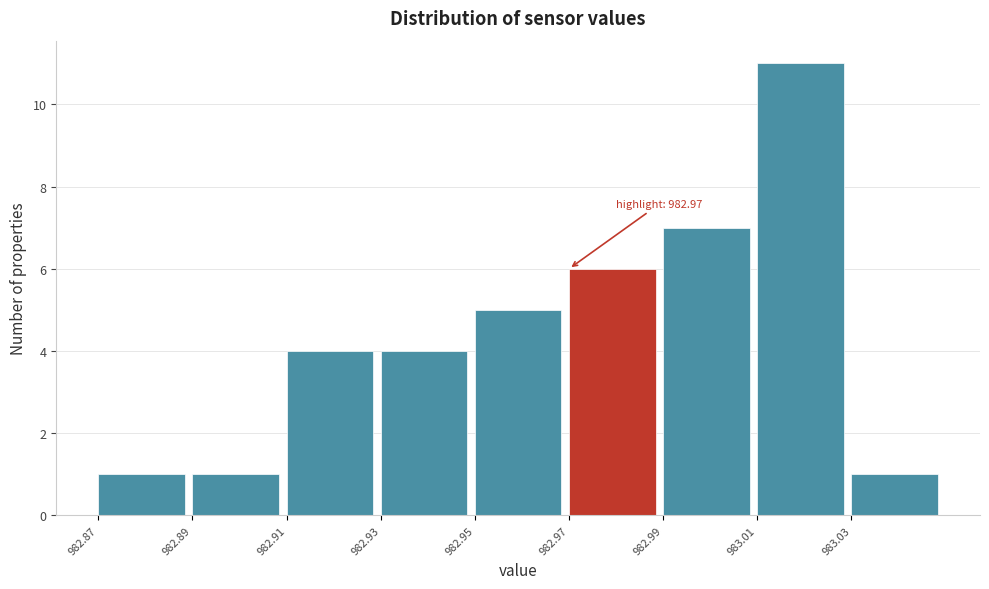

Over which range of the x-axis is the bar tallest?

983.01 to 983.03